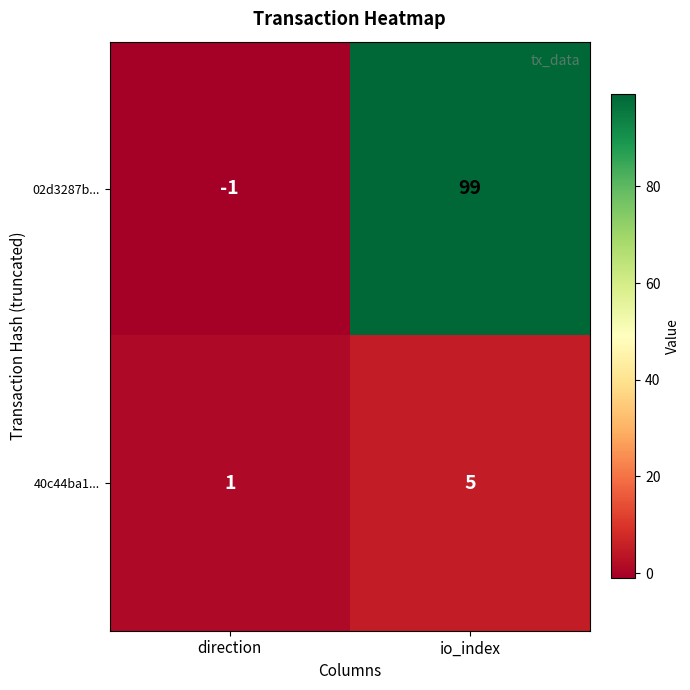

Rank the series by their average value, from highest to lowest.

02d3287b..., 40c44ba1...